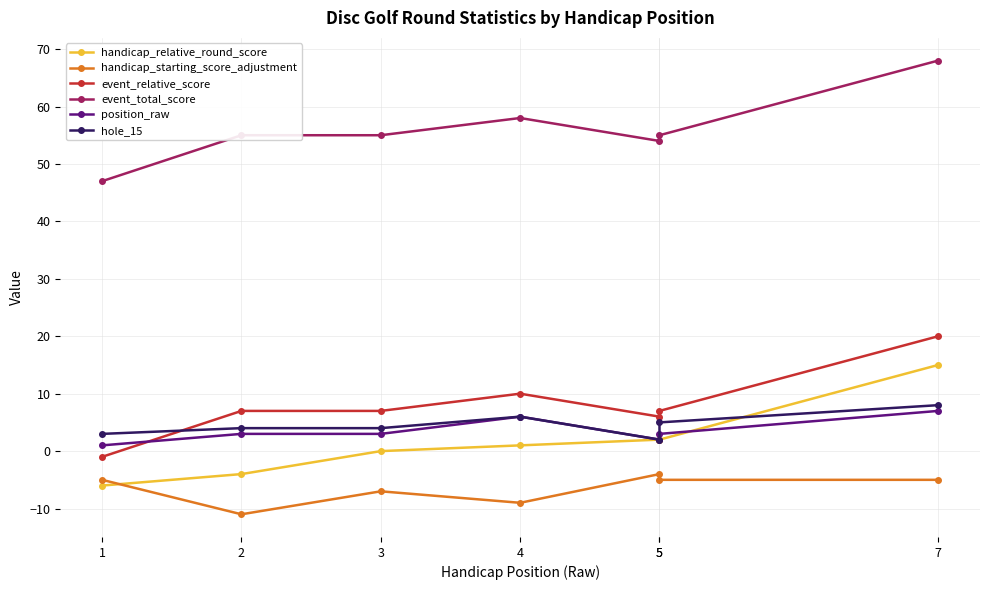

True or false: position_raw and handicap_relative_round_score intersect in this chart.

True